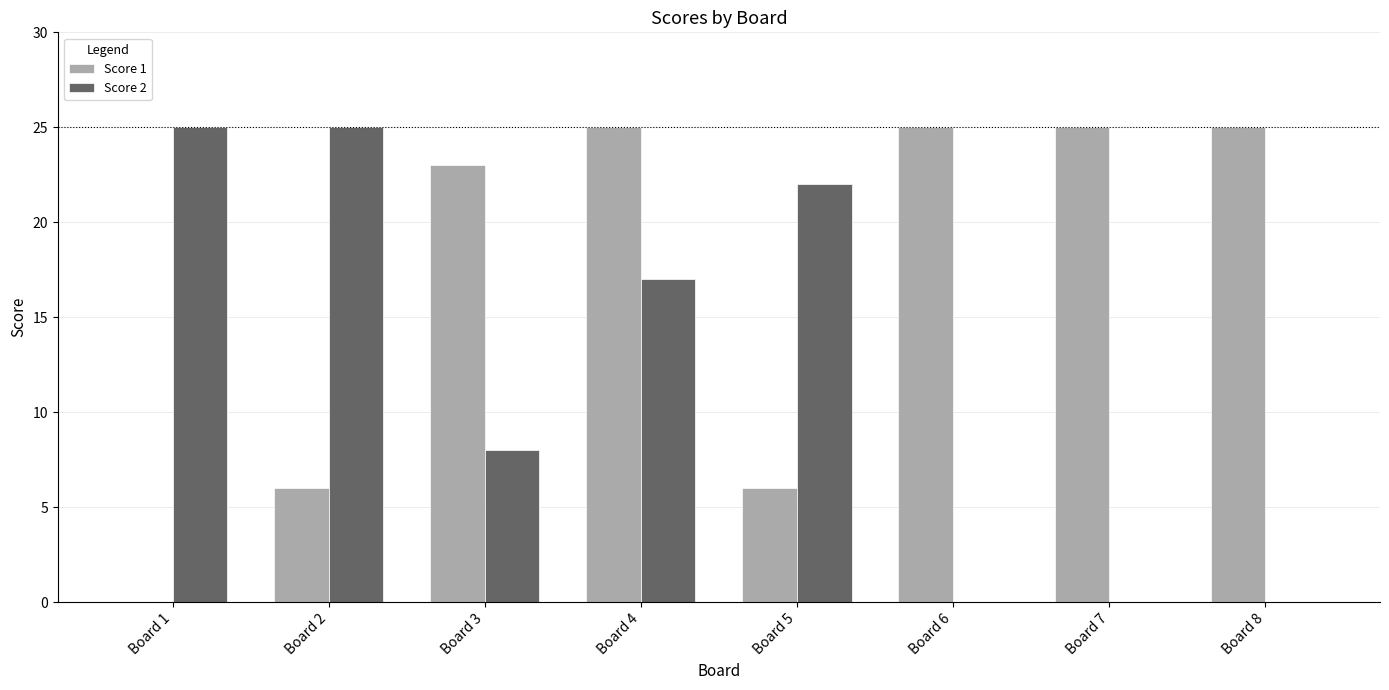

True or false: Score 1 has a value of 8 at Board 6.

False